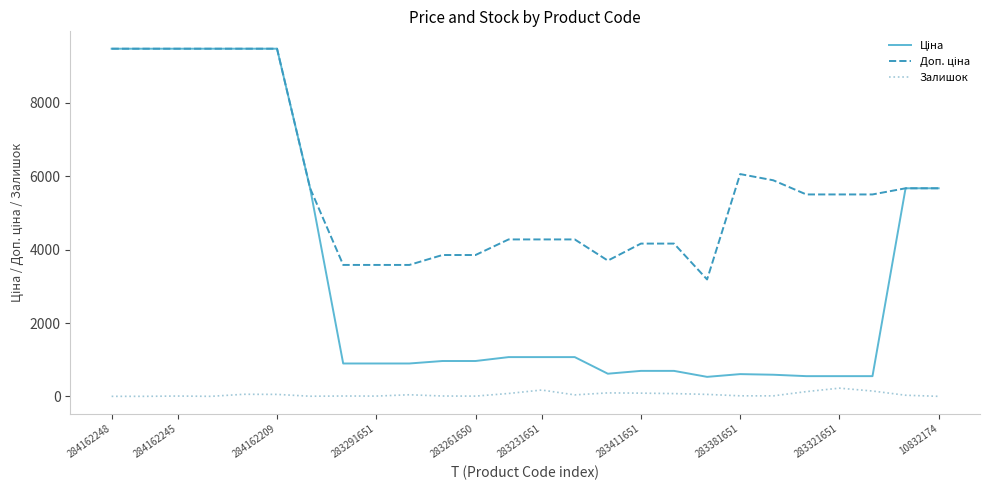

Rank the series by their maximum value, from highest to lowest.

Ціна, Доп. ціна, Залишок